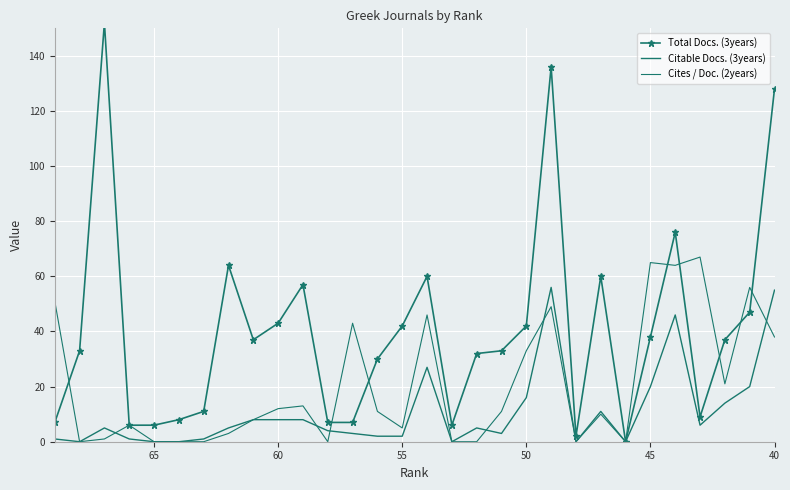

Is this an area chart (filled region under the line)?

No